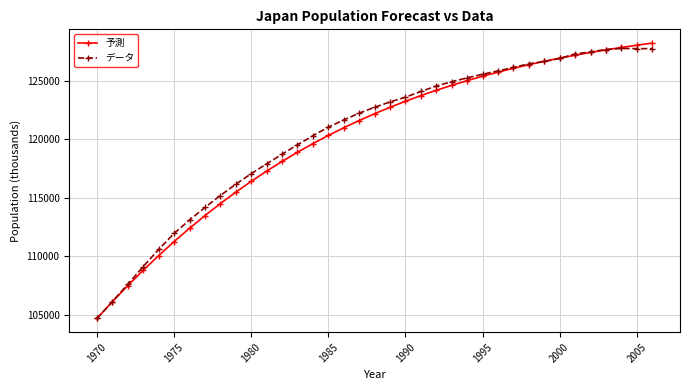

At how many categories does at least one series exceed 105500?

36